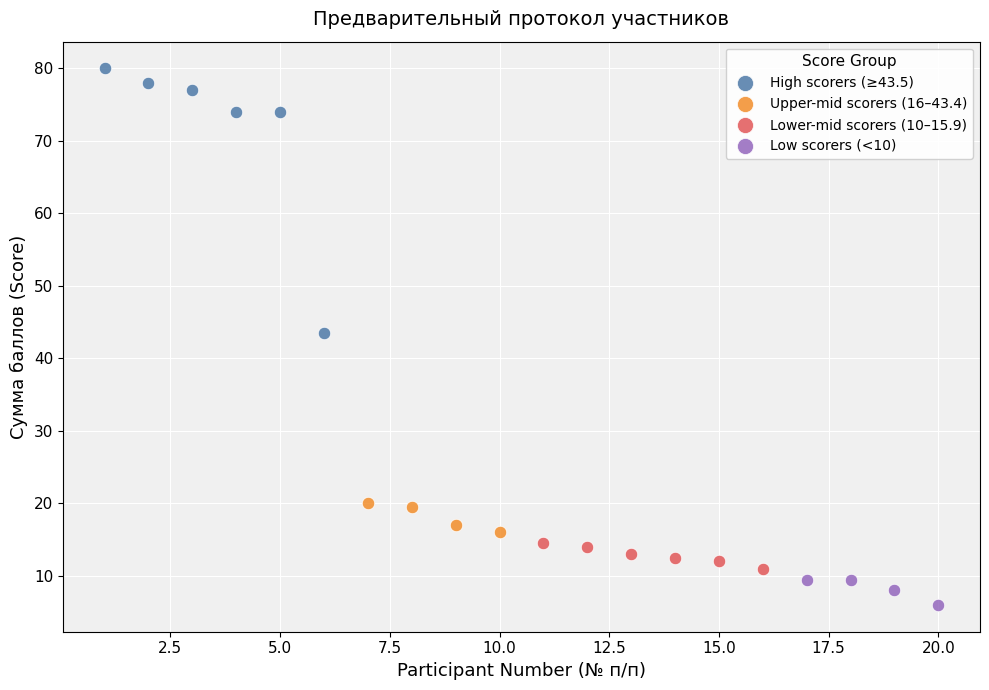

Which series has the largest Y range (max minus min)?

High scorers (≥43.5)